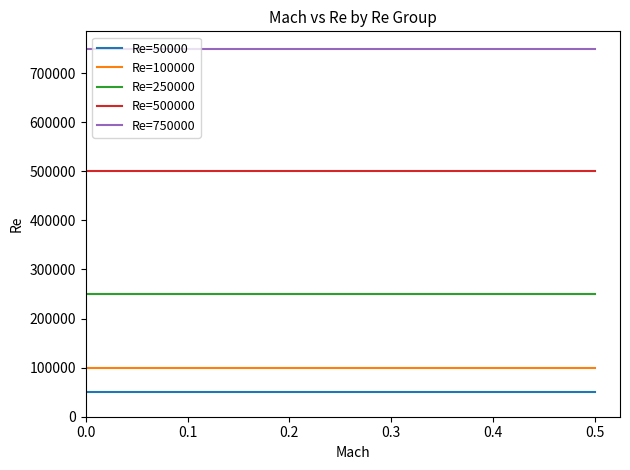

Rank the series by their maximum value, from highest to lowest.

Re=750000, Re=500000, Re=250000, Re=100000, Re=50000